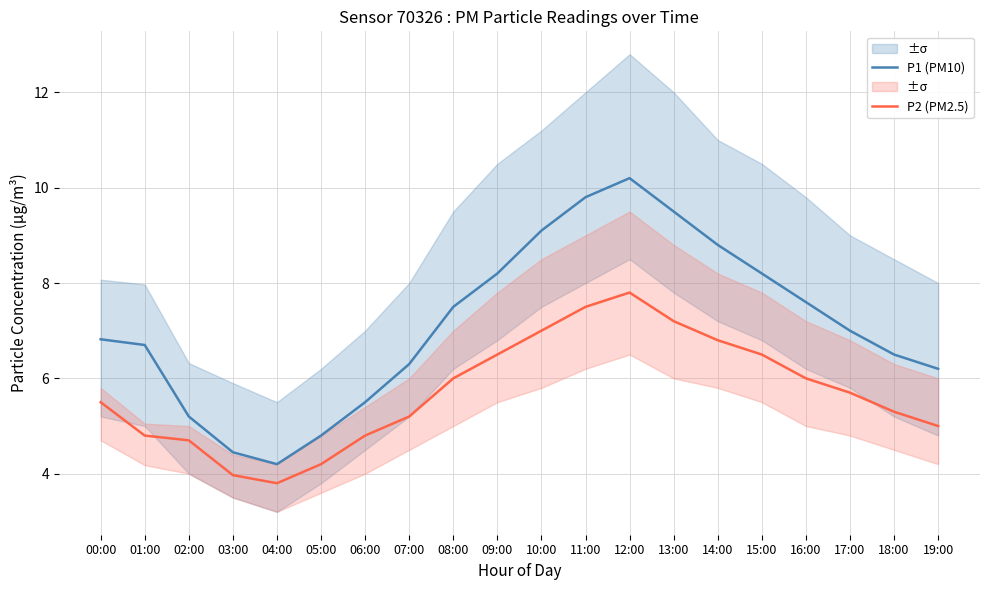

What is the sum of all P2 (PM2.5) values?

114.3